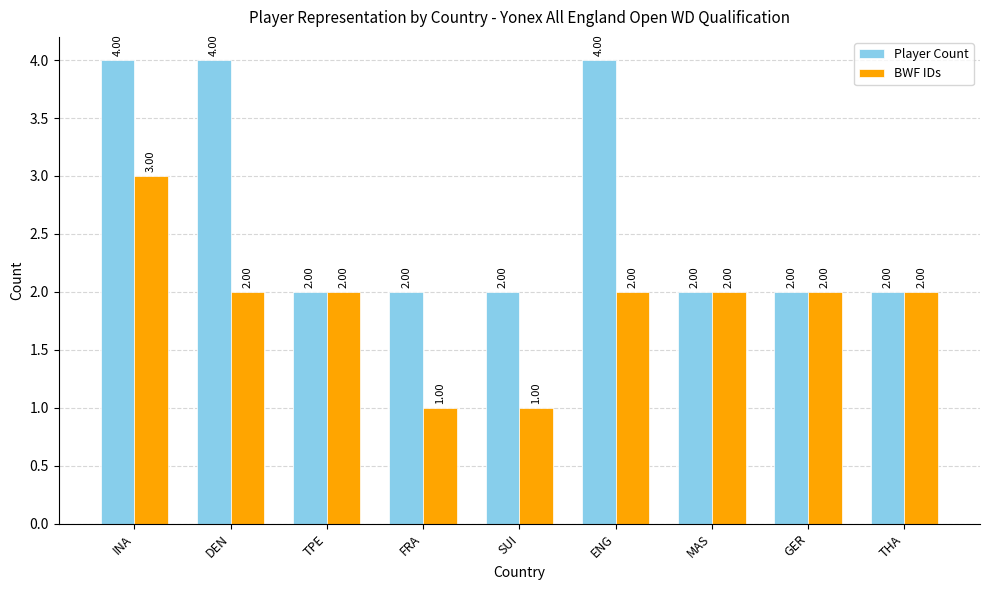

What is the value of the BWF IDs bar at the 7th from the left?

2